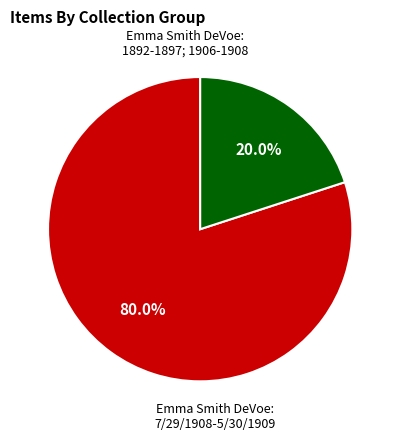

To the nearest percent, what is the average slice percentage?

50%